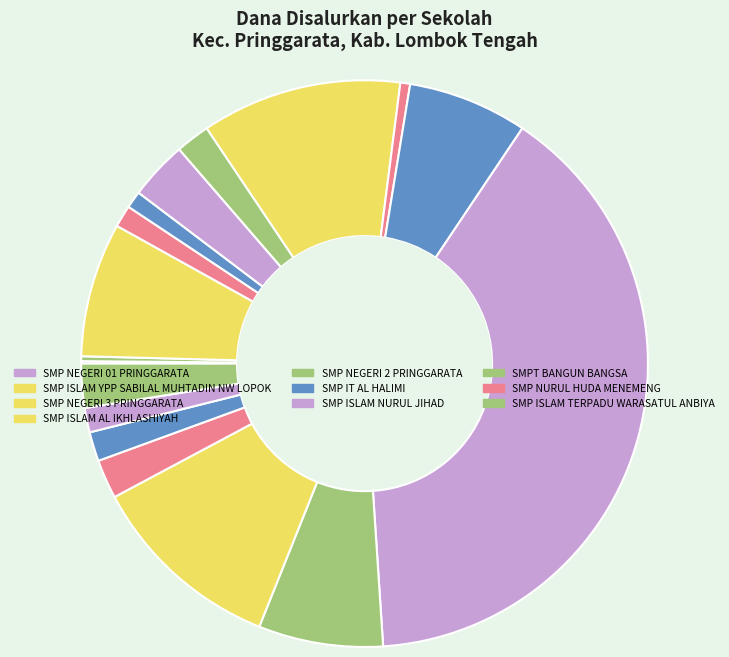

Does any single category account for the majority?

No